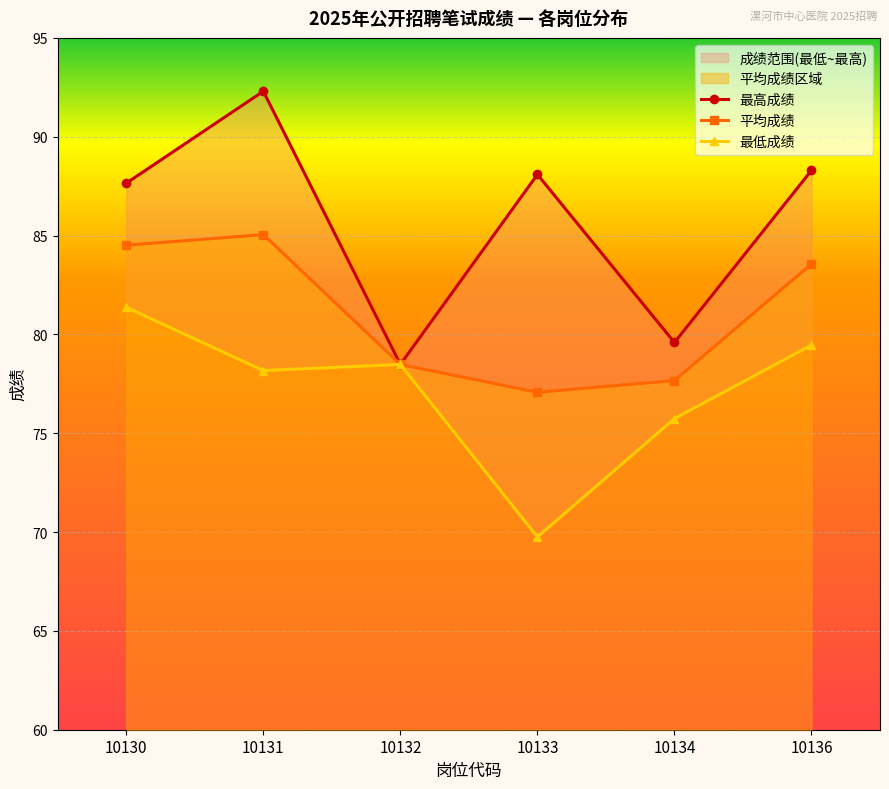

True or false: 最高成绩 has a value of 87.7 at 10130.

True